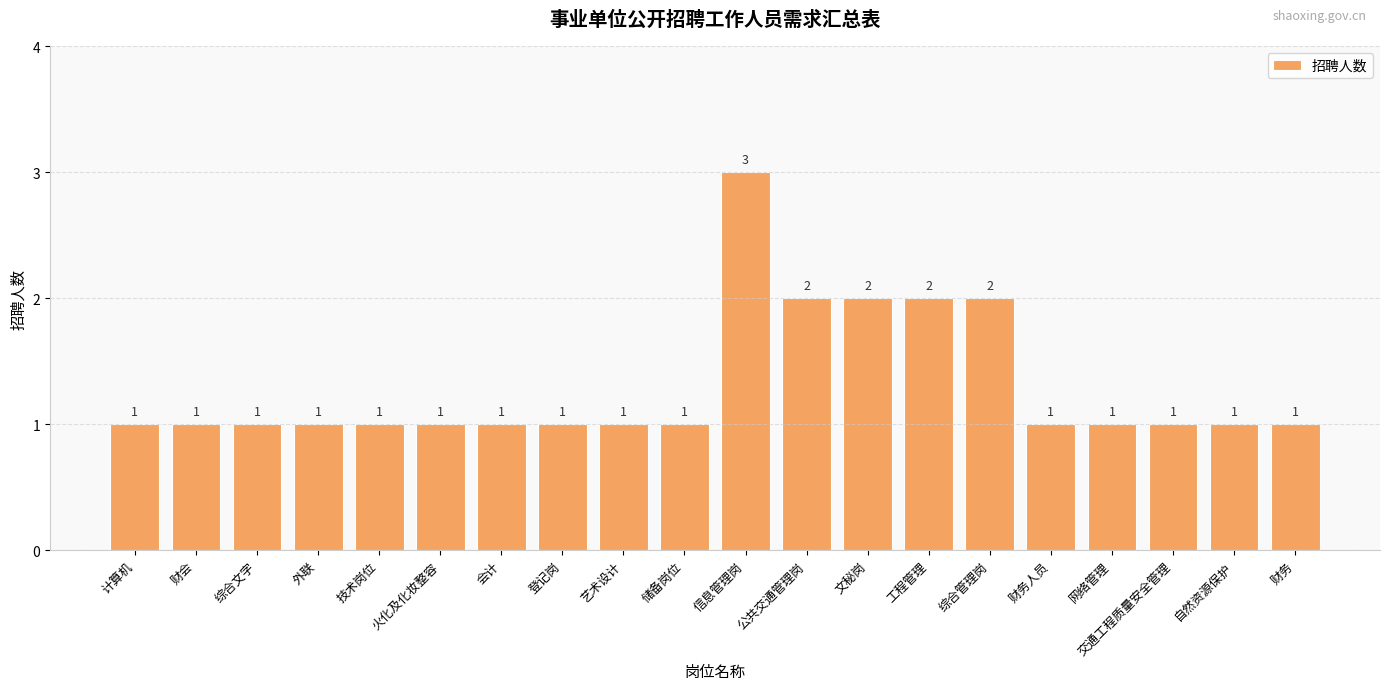

How many values are between 1 and 2?

19